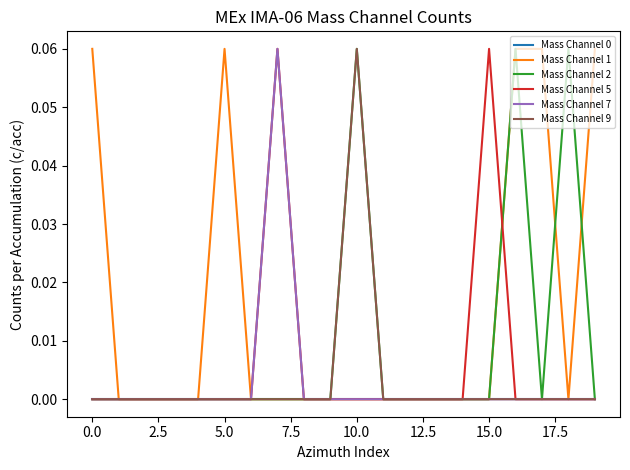

Which series has the largest total across all categories?

Mass Channel 1